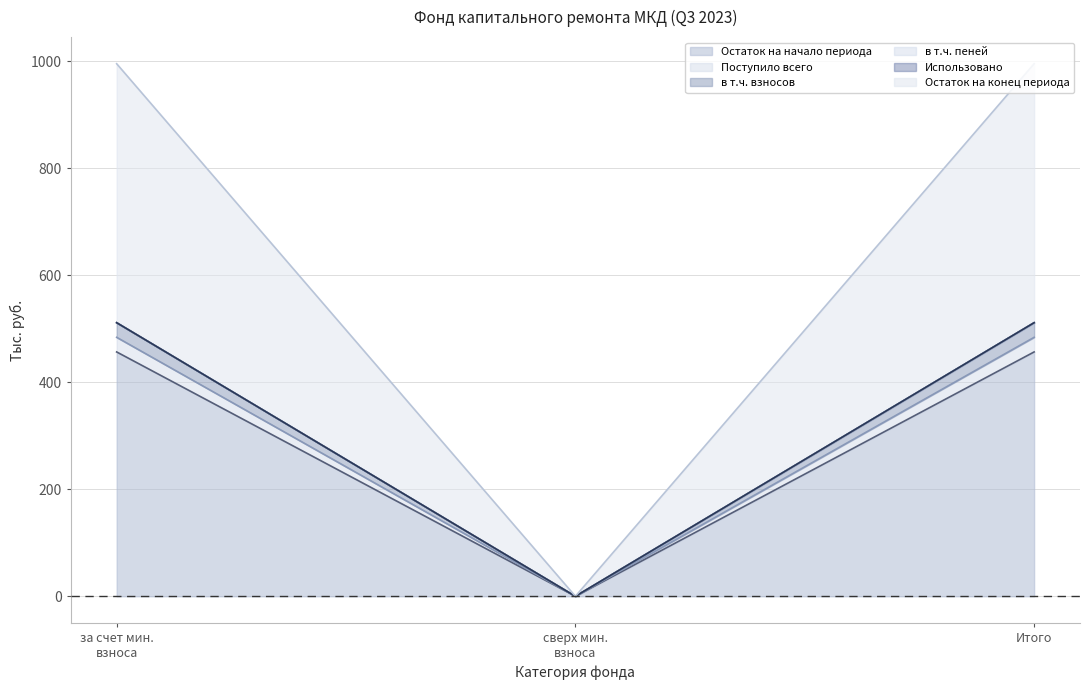

What is the maximum value for Остаток на начало периода?

456.8